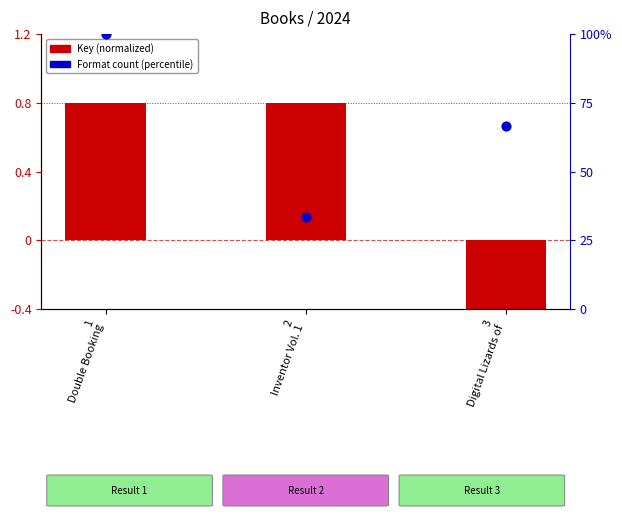

Which series has the largest total across all categories?

Format count (percentile)